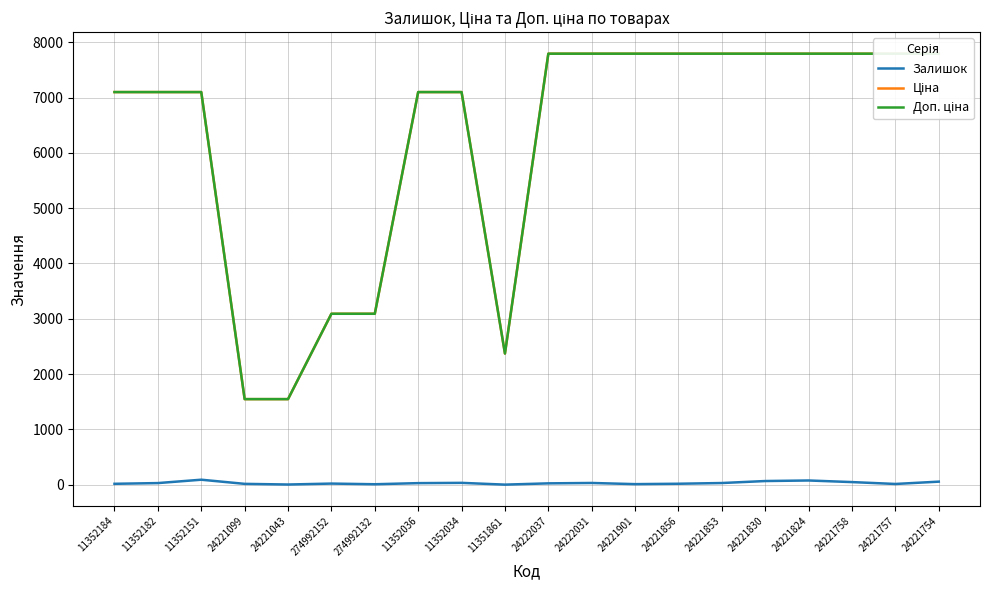

How many interior local valleys does the Доп. ціна series have?

1